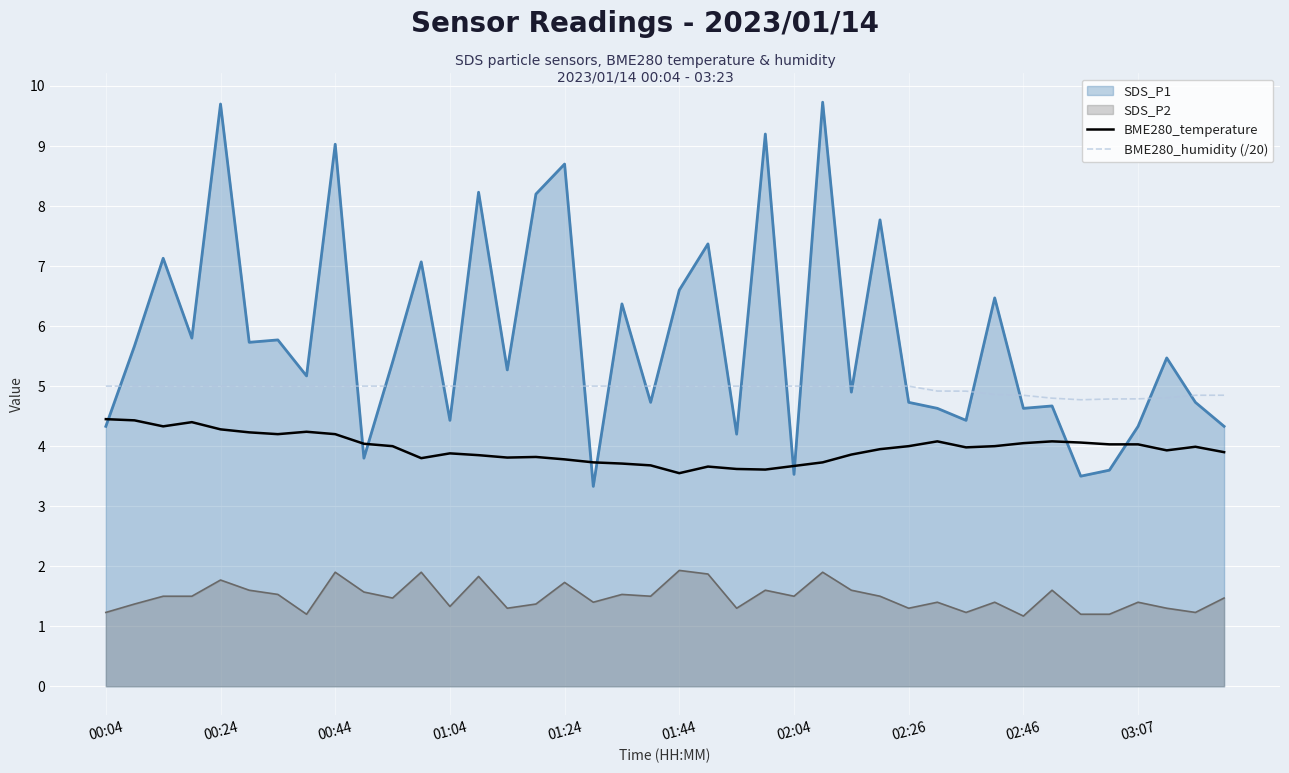

What is the difference between the highest and lowest values at 01:04?

3.7